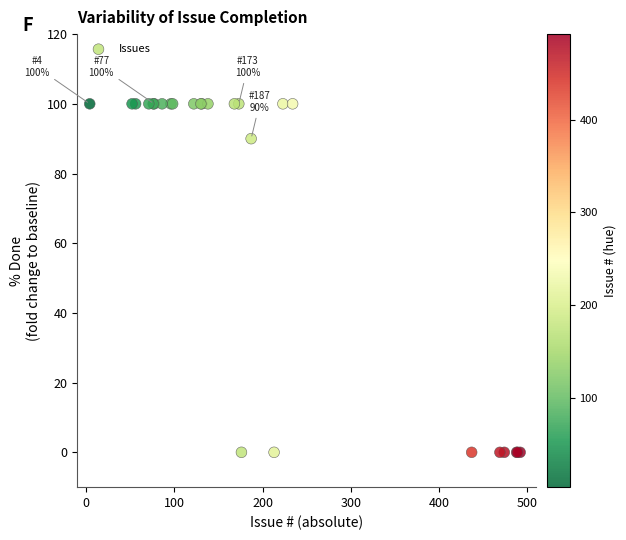

What Y value in the scatter plot is closest to 50?

90